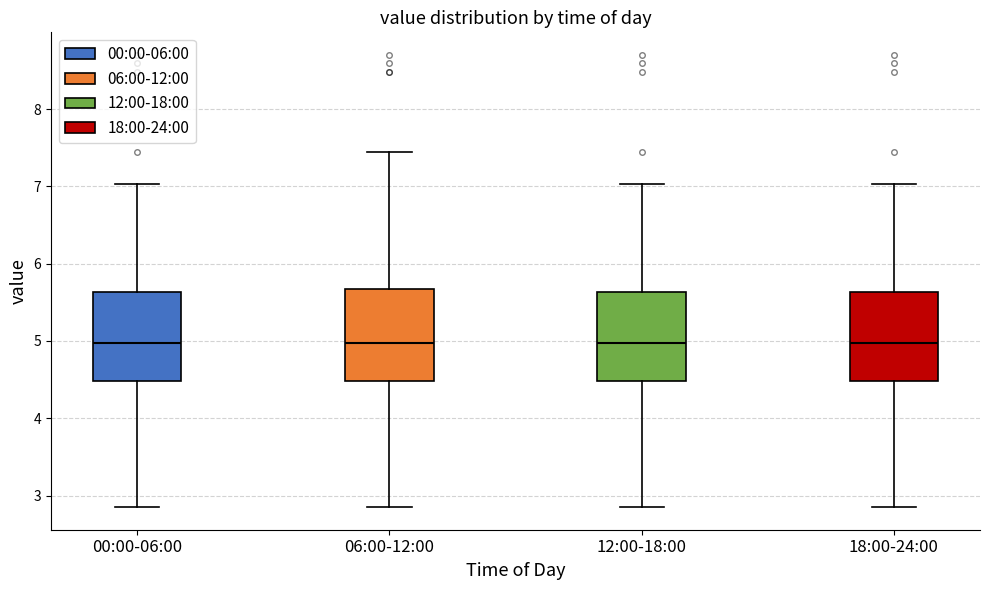

Where does the upper whisker of the box for 06:00-12:00 end on the y-axis? The values are not printed on the chart, so give them approximately, as read against the axis.

7.5